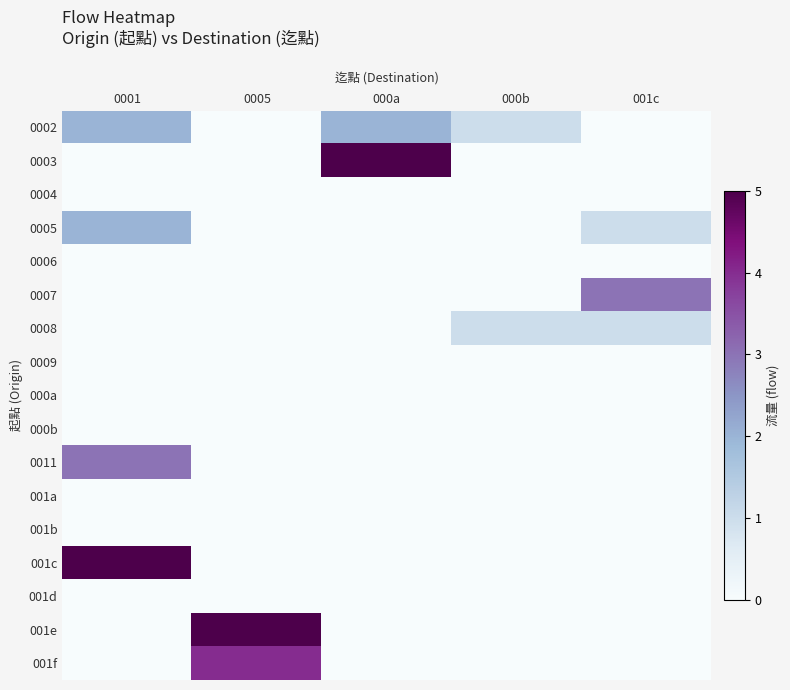

Rank the series at 0001 from highest to lowest value.

001c, 0011, 0002, 0005, 0003, 0004, 0006, 0007, 0008, 0009, 000a, 000b, 001a, 001b, 001d, 001e, 001f